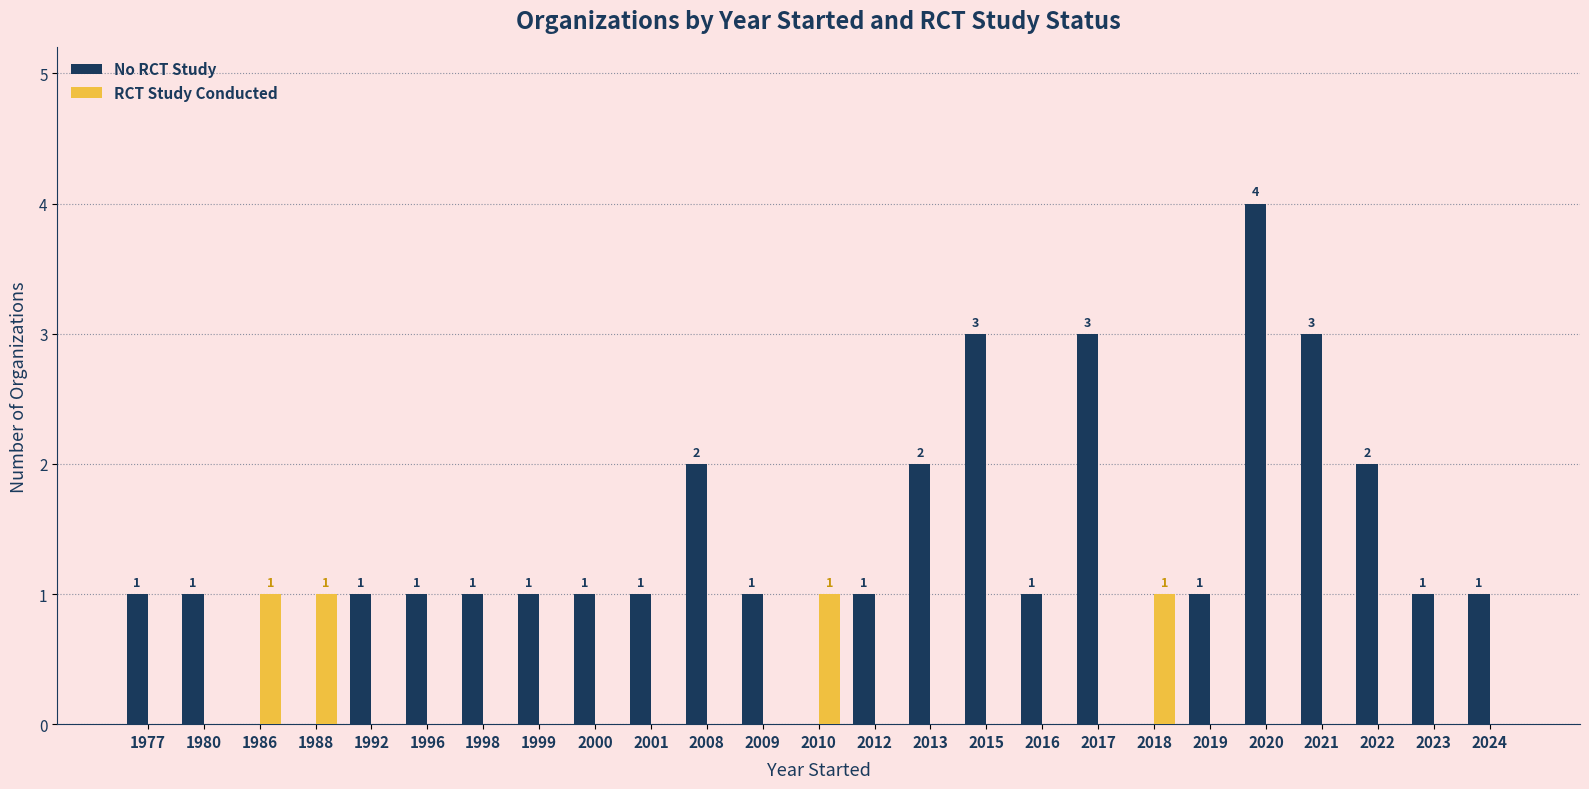

What is the sum of the No RCT Study values at 2015 and 2008?

5